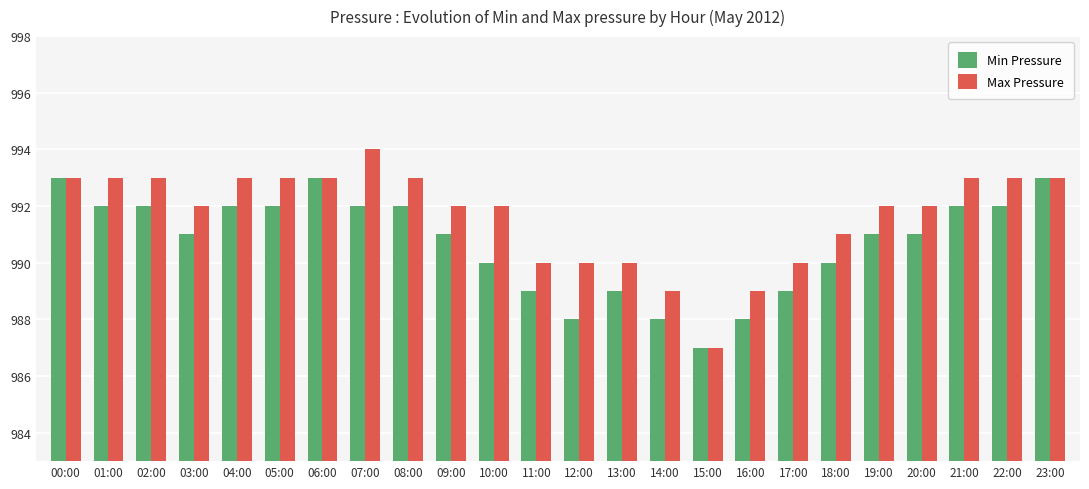

Which series has the largest total across all categories?

Max Pressure